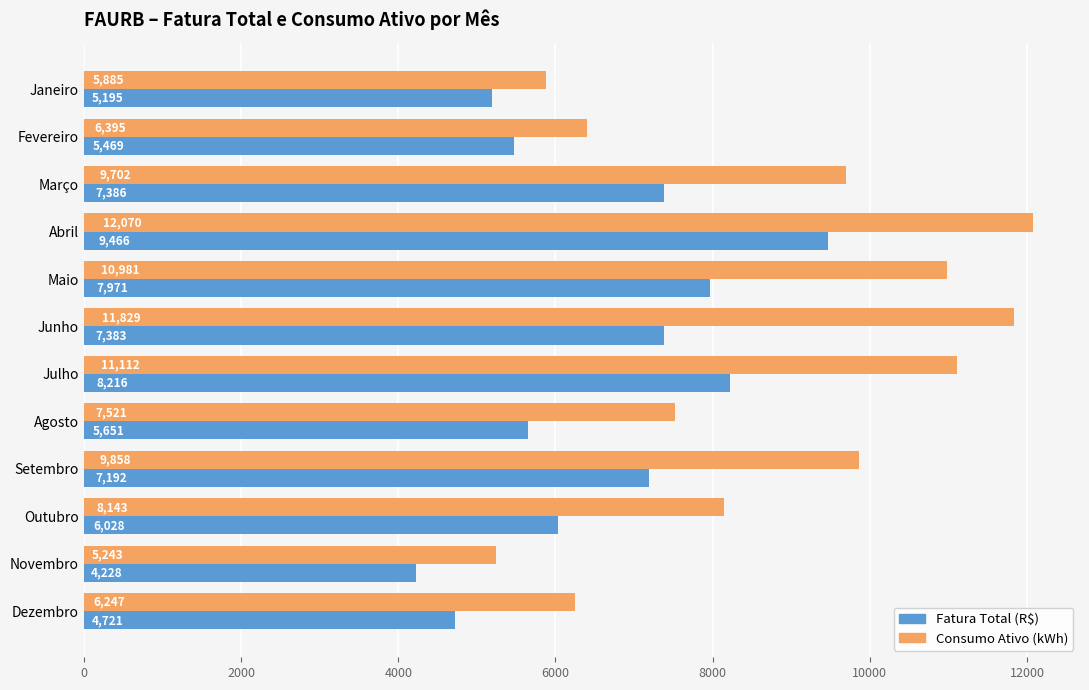

List the series in order of their peak value, highest first.

Consumo Ativo (kWh), Fatura Total (R$)